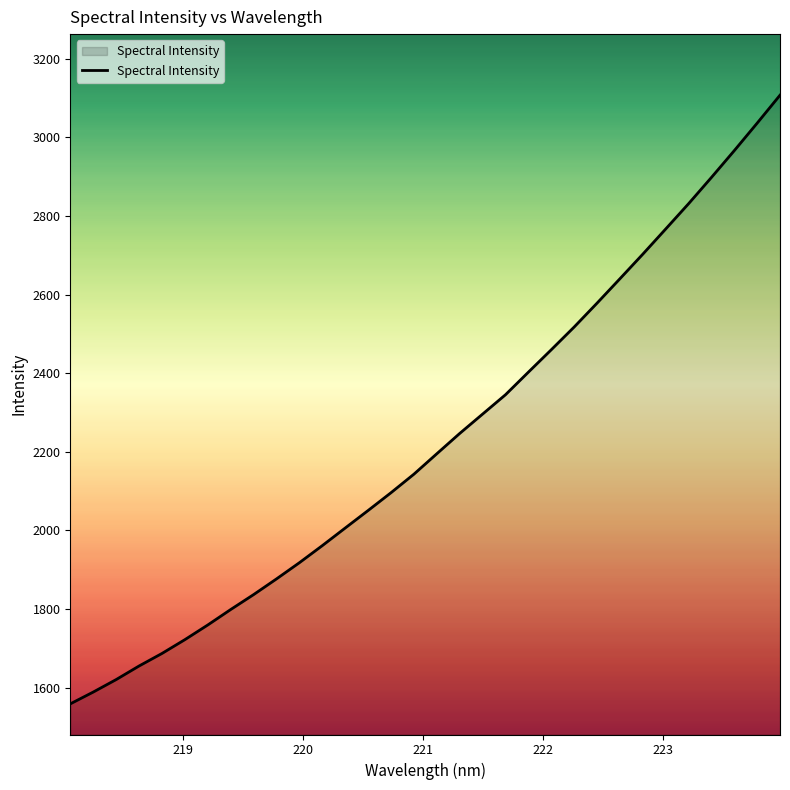

What is the difference between the maximum and minimum values?

1548.6